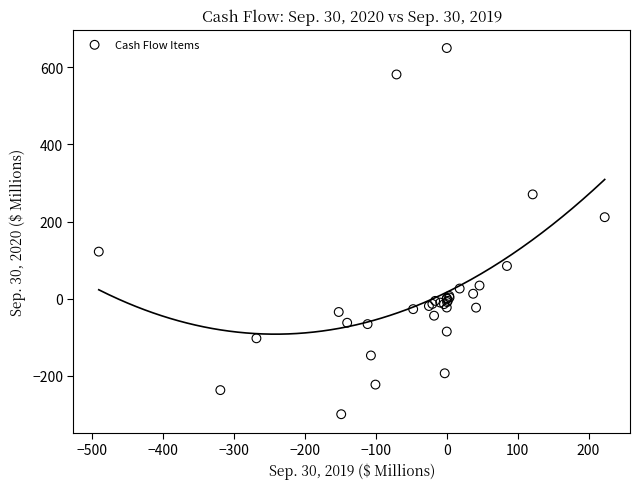

What Y value in the scatter plot is closest to 175?

211.5